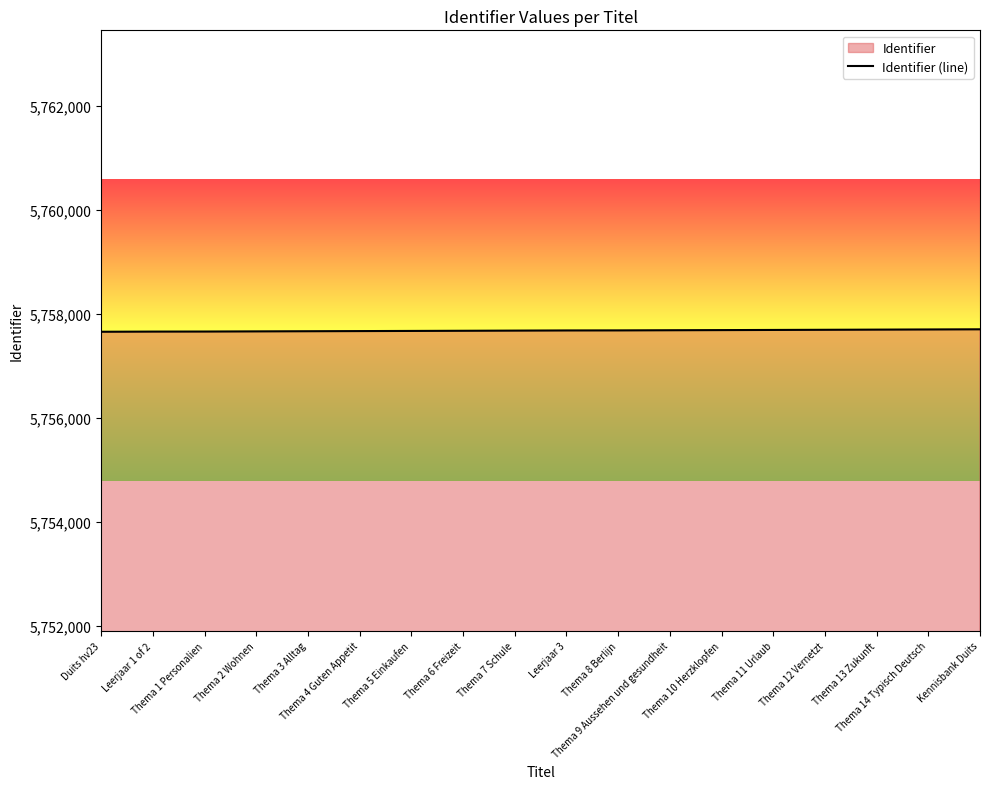

What is the greatest value displayed?

5757705